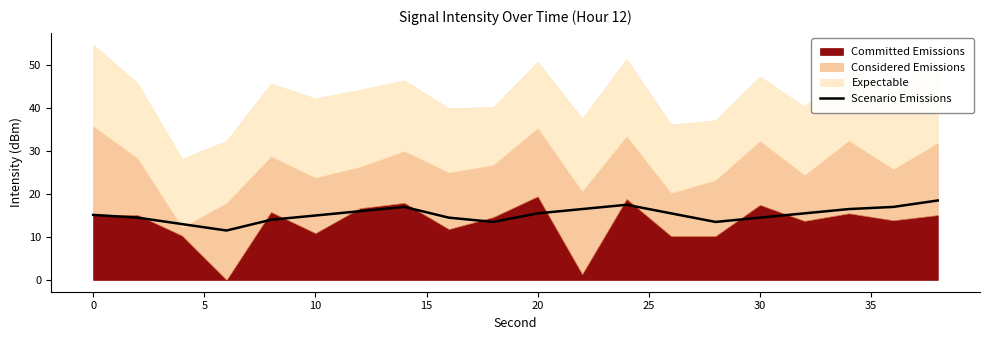

The Scenario Emissions series shows 25.0 at 10. True or false?

False